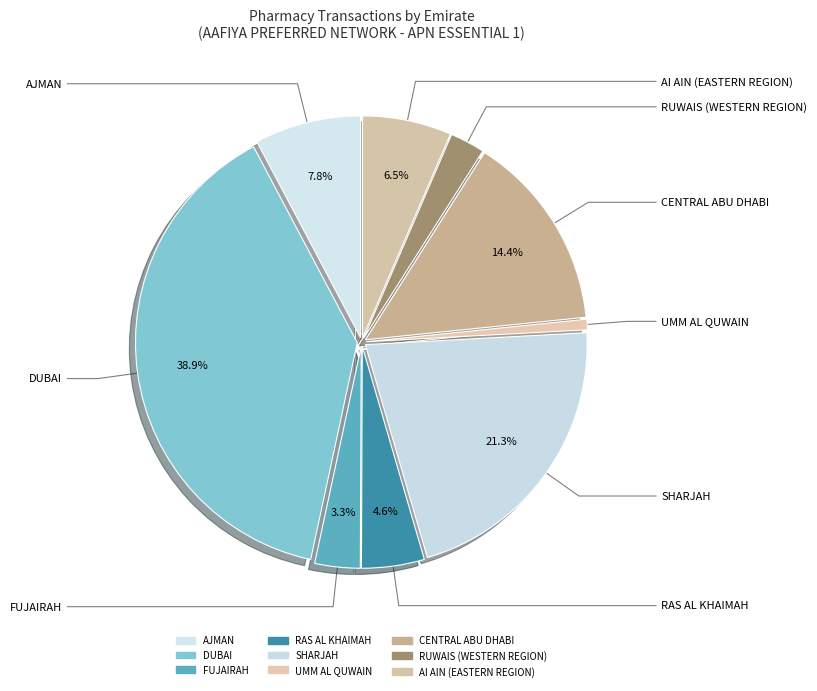

Which slice is the largest?

DUBAI